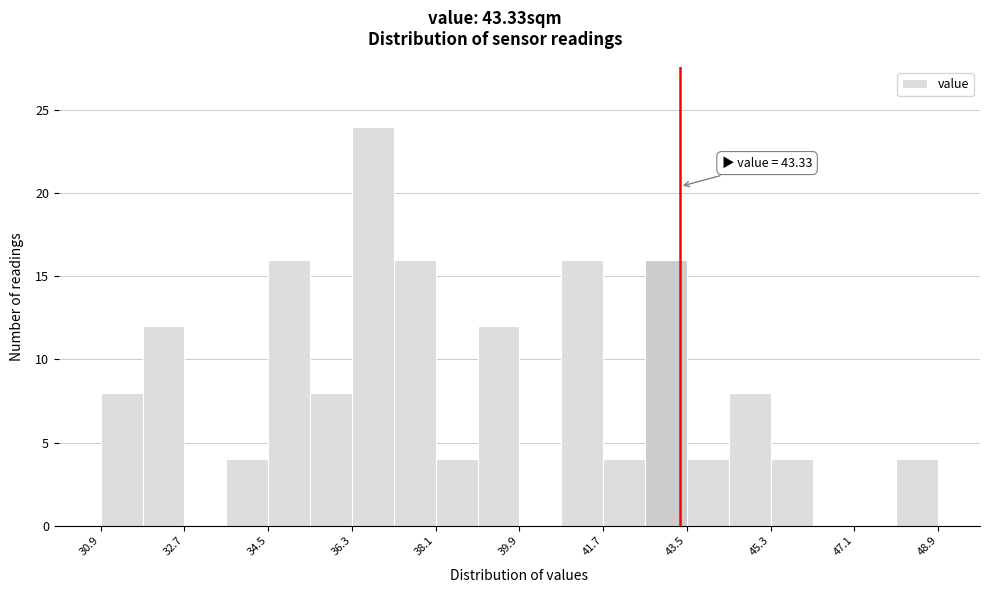

Which range on the x-axis has the tallest bar?

36.2 to 37.2